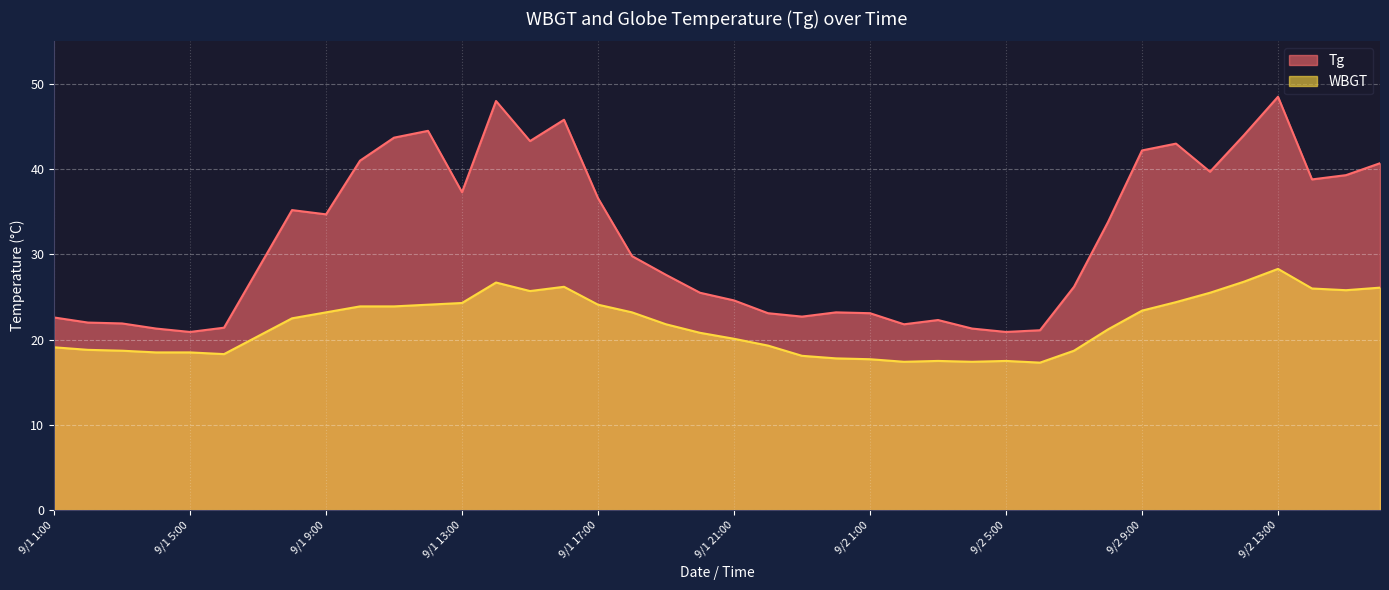

Reading left to right, what are all the values shown in this chart?

Tg: 22.6	22.0	21.9	21.3	20.9	21.4	28.3	35.2	34.7	41.0	43.7	44.5	37.3	48.0	43.3	45.8	36.6	29.8	27.6	25.5	24.6	23.1	22.7	23.2	23.1	21.8	22.3	21.3	20.9	21.1	26.2	33.8	42.2	43.0	39.7	44.0	48.5	38.8	39.3	40.7
WBGT: 19.1	18.8	18.7	18.5	18.5	18.3	20.4	22.5	23.2	23.9	23.9	24.1	24.3	26.7	25.7	26.2	24.1	23.2	21.8	20.8	20.1	19.3	18.1	17.8	17.7	17.4	17.5	17.4	17.5	17.3	18.7	21.2	23.4	24.4	25.5	26.8	28.3	26.0	25.8	26.1